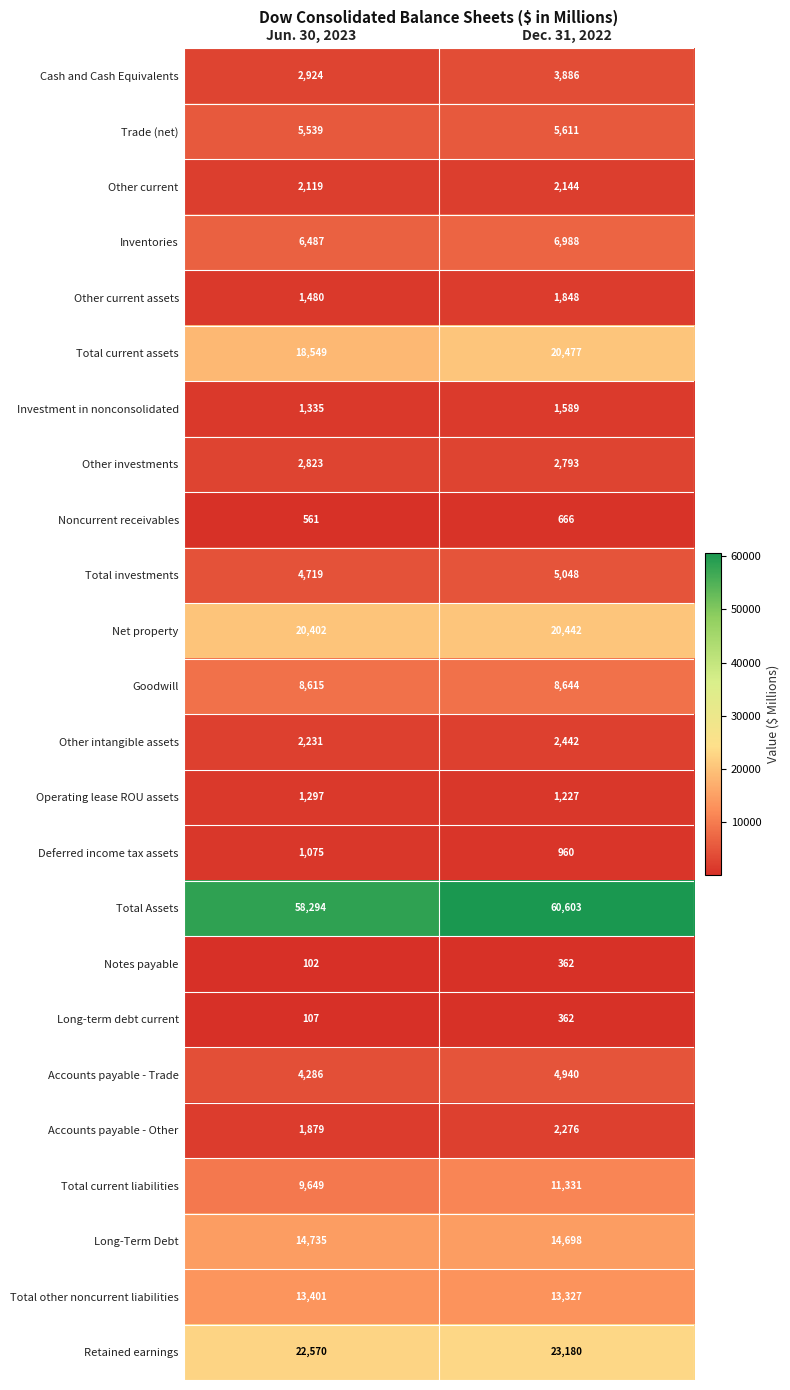

What is the lowest value of the Other current assets series?

1480